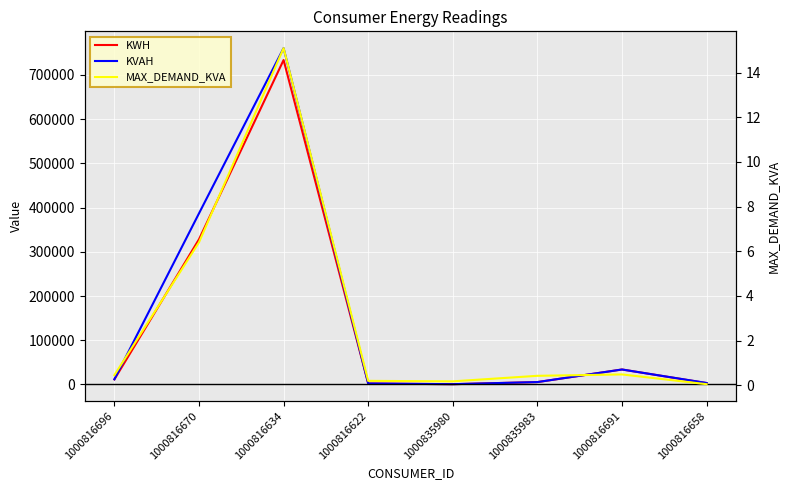

What is the greatest value displayed?

760366.0